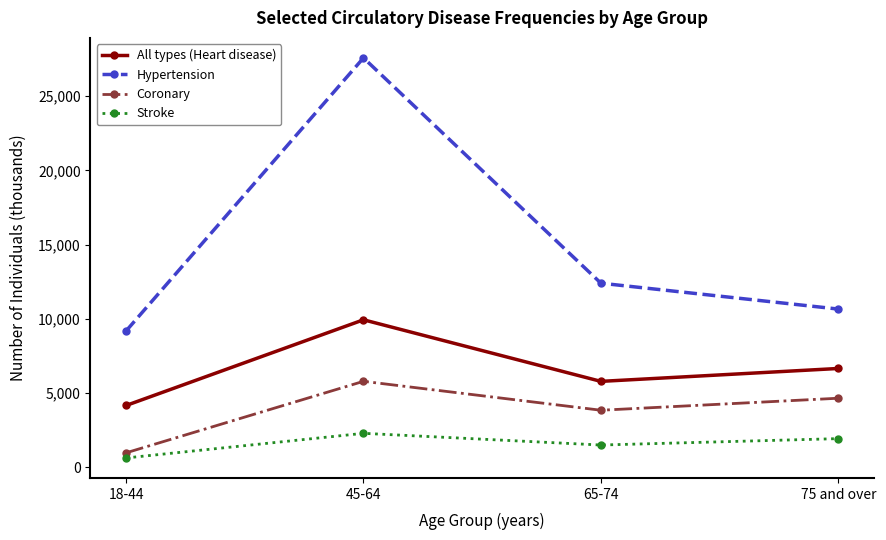

Rank the series by their maximum value, from highest to lowest.

Hypertension, All types (Heart disease), Coronary, Stroke